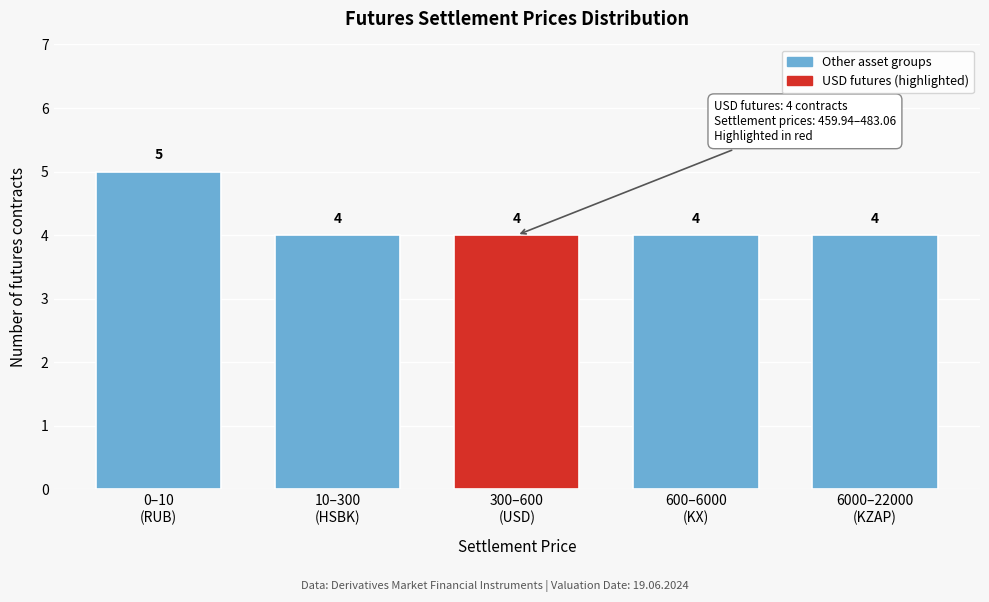

Reading left to right, extract all data points from this chart.

5	4	4	4	4